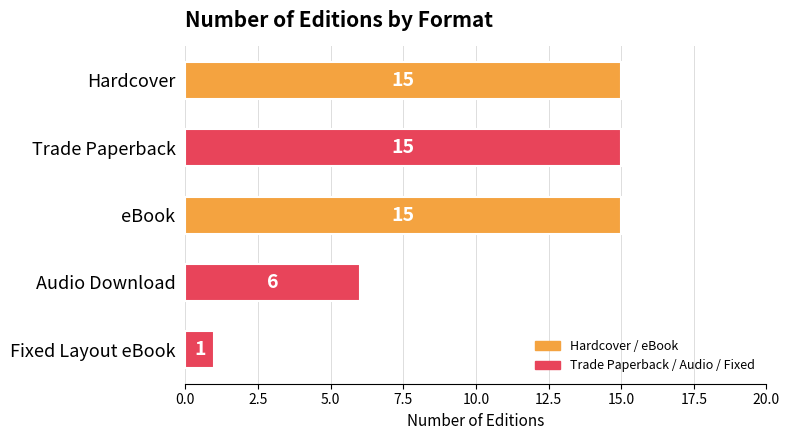

At which label is the value closest to 8?

Audio Download